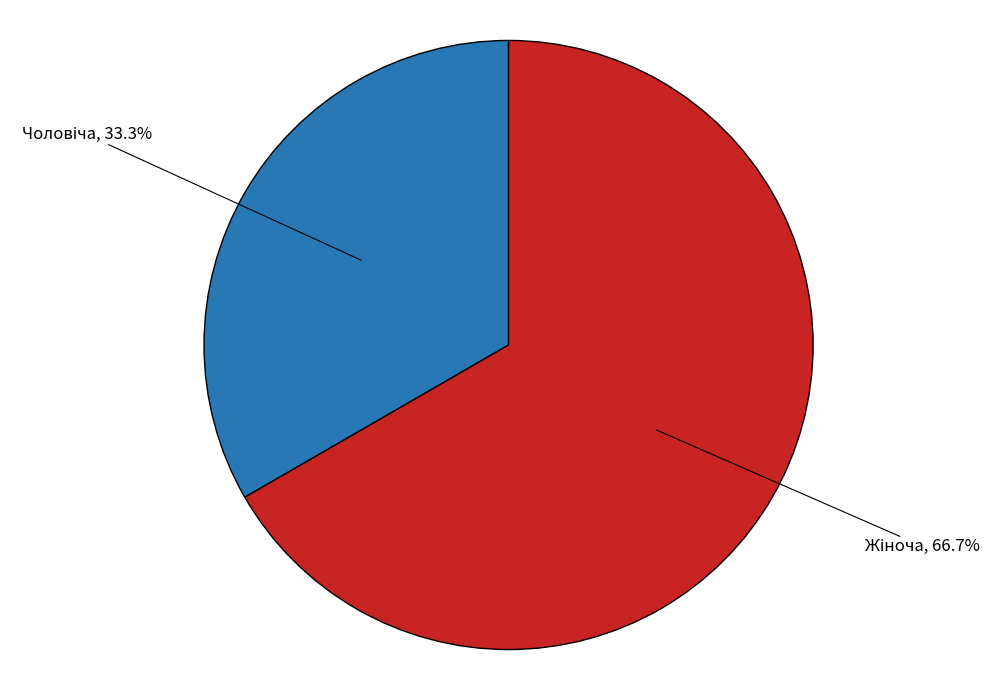

Is there a majority slice in this chart?

Yes